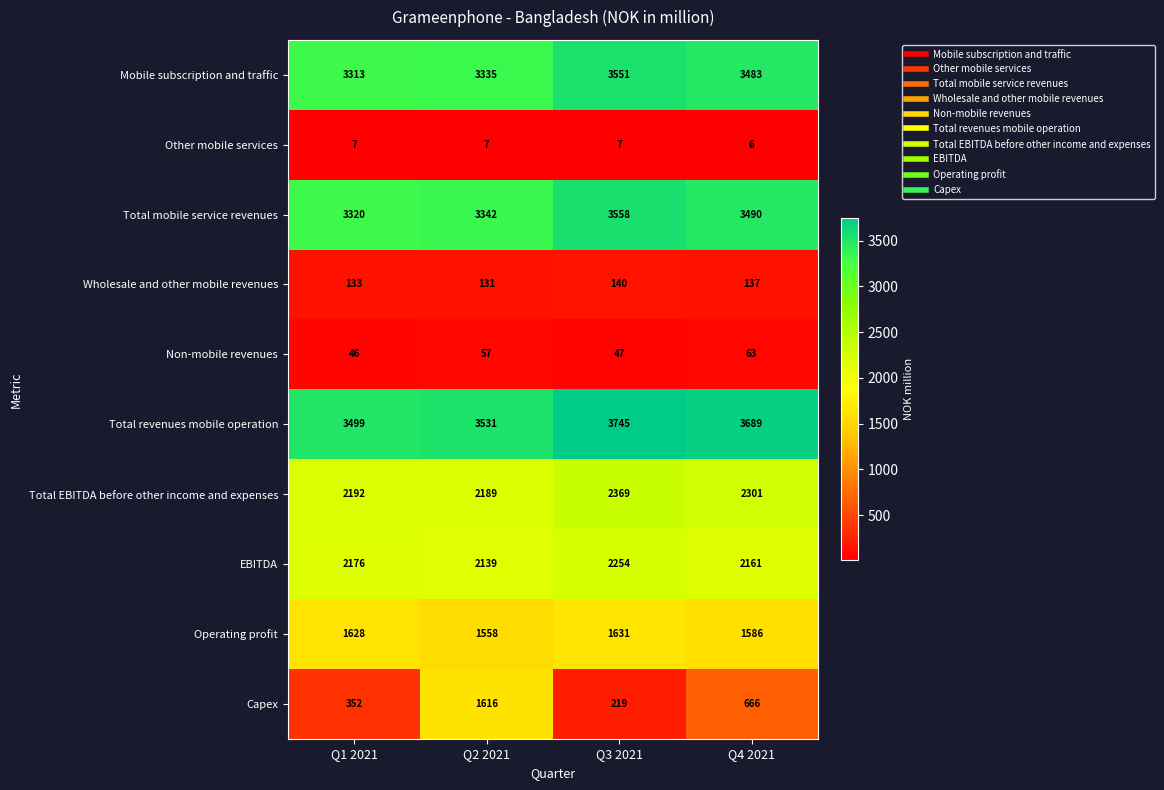

Is it true that Total mobile service revenues equals 1871 at Q1 2021?

False